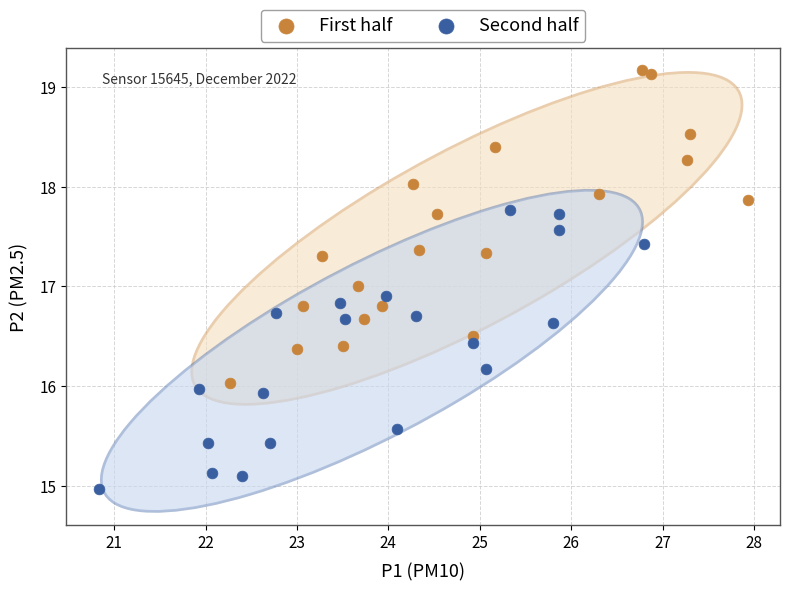

Which series contains the highest Y value?

First half